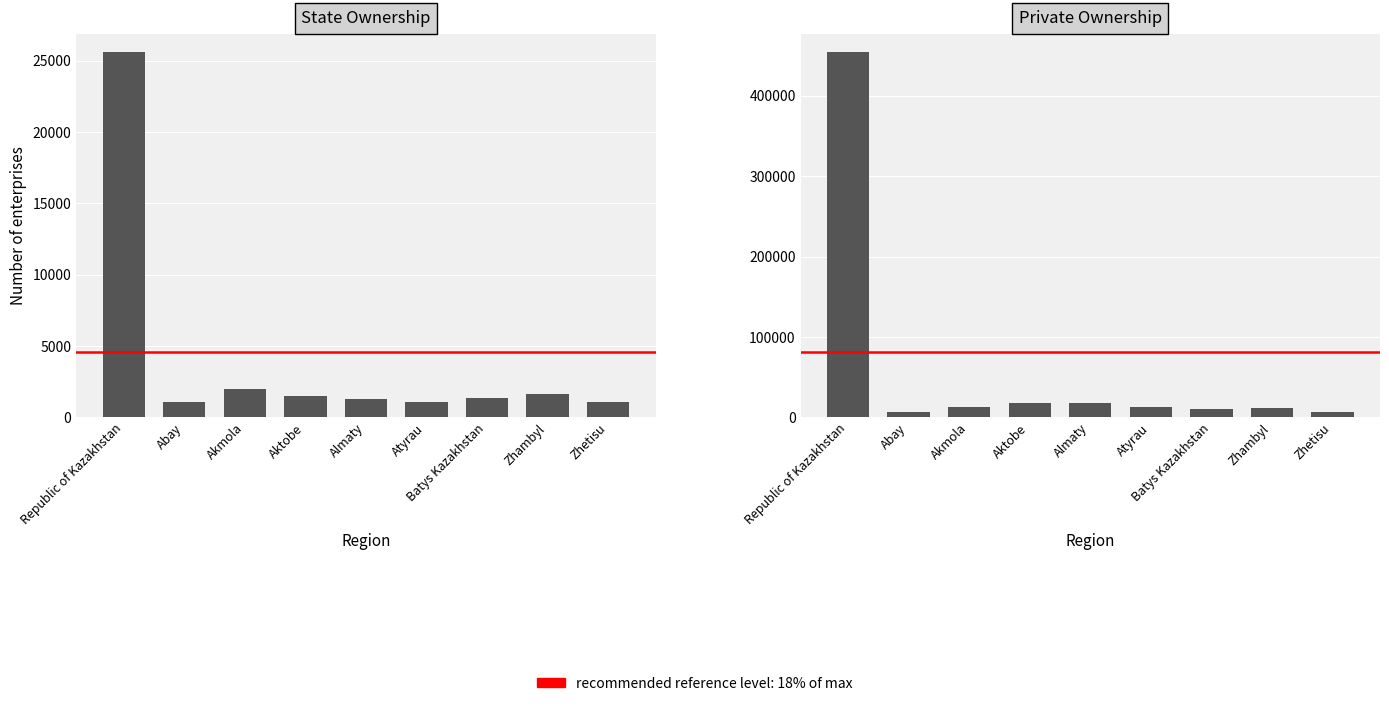

Where does the private series first go above 12507?

Republic of Kazakhstan